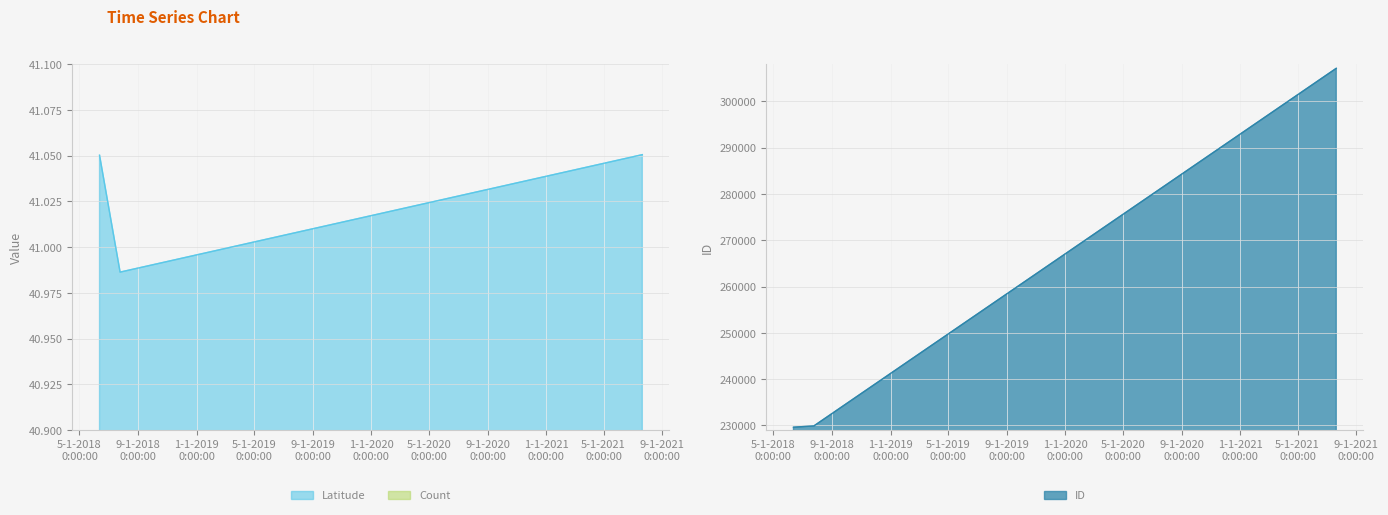

Is the value of Latitude at 2018-06-12 greater than the value of ID at 2021-07-21?

No